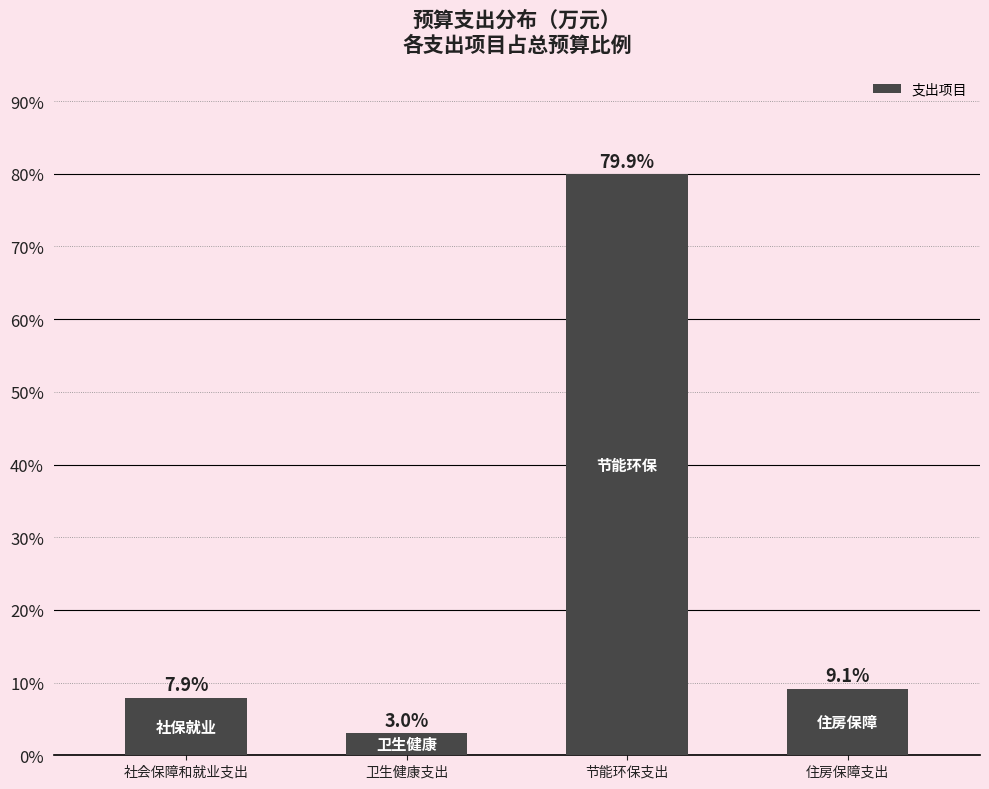

Reading left to right, extract all data points from this chart.

社会保障和就业支出=7.9	卫生健康支出=3.0	节能环保支出=79.9	住房保障支出=9.1